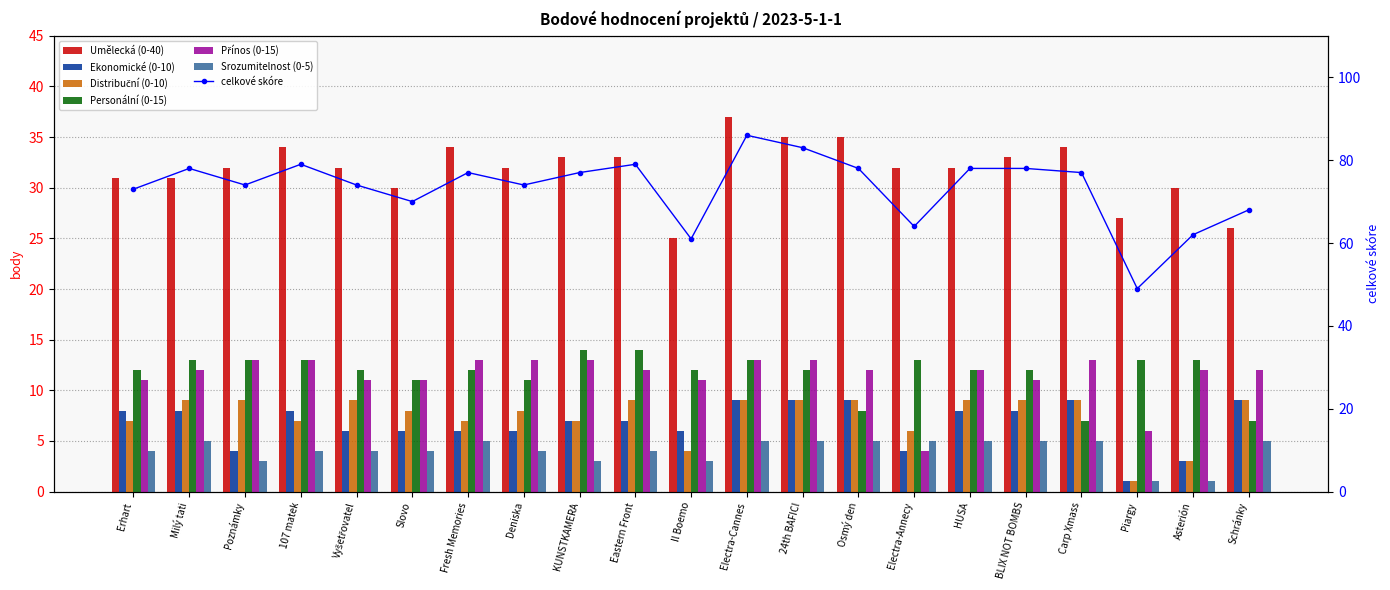

What is the difference between the Srozumitelnost (0-5) values at Electra-Annecy and Vyšetřovatel?

1